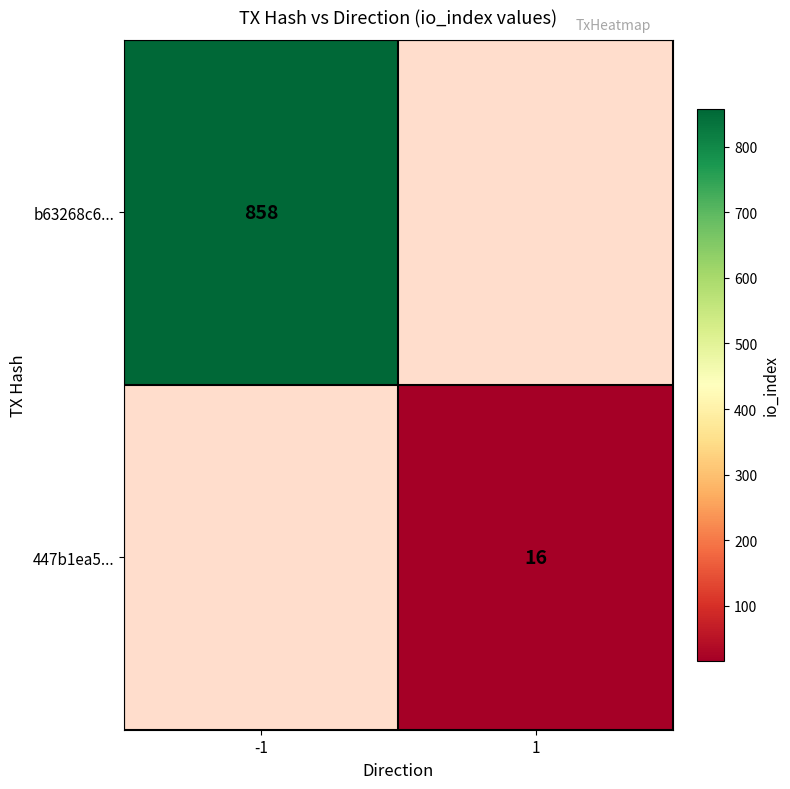

Is the value of b63268c6... at -1 greater than the value of 447b1ea5... at 1?

Yes